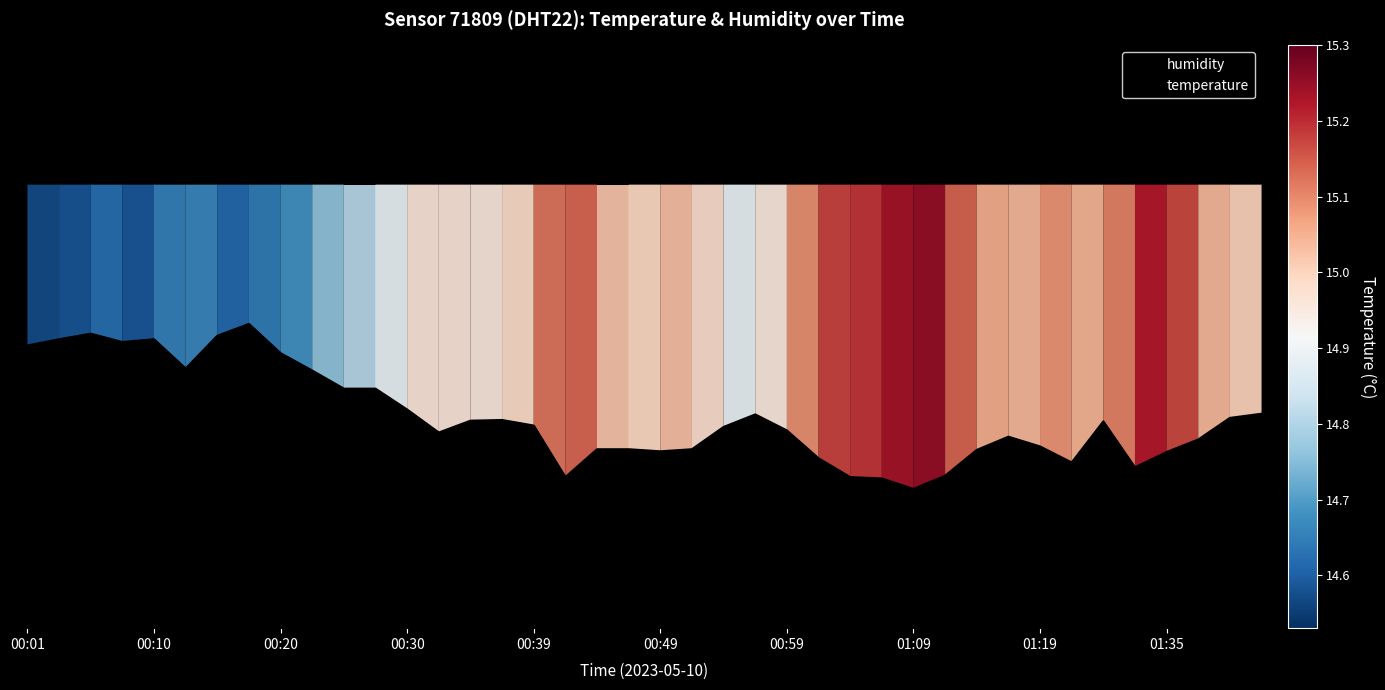

The value at 01:24 is 19.7. True or false?

False